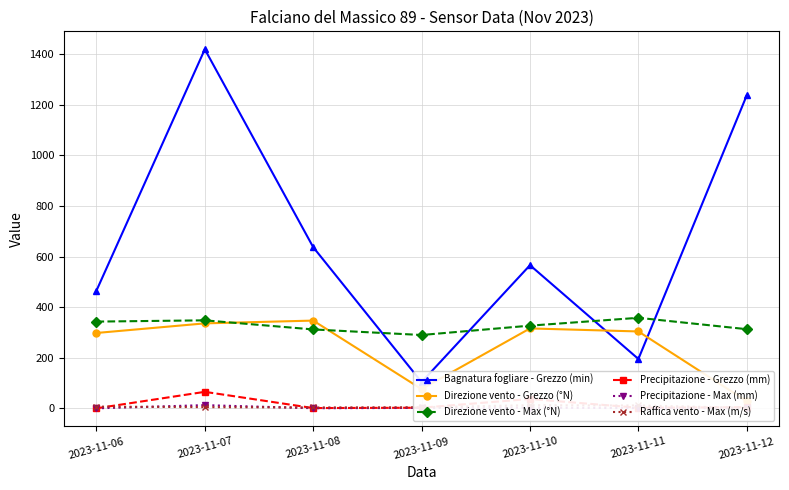

Reading left to right, list all the values displayed in this chart.

Bagnatura fogliare - Grezzo (min): 465.1	1420.0	637.3	103.7	566.1	195.2	1238.1
Direzione vento - Grezzo (°N): 298.0	336.0	347.0	76.0	316.0	304.0	28.0
Direzione vento - Max (°N): 343.0	348.0	312.0	290.0	327.0	358.0	313.0
Precipitazione - Grezzo (mm): 0.0	65.2	1.0	2.4	37.0	2.2	4.4
Precipitazione - Max (mm): 0.0	12.6	0.4	1.6	2.8	0.8	0.6
Raffica vento - Max (m/s): 6.8	4.7	3.4	4.3	12.3	11.2	2.0